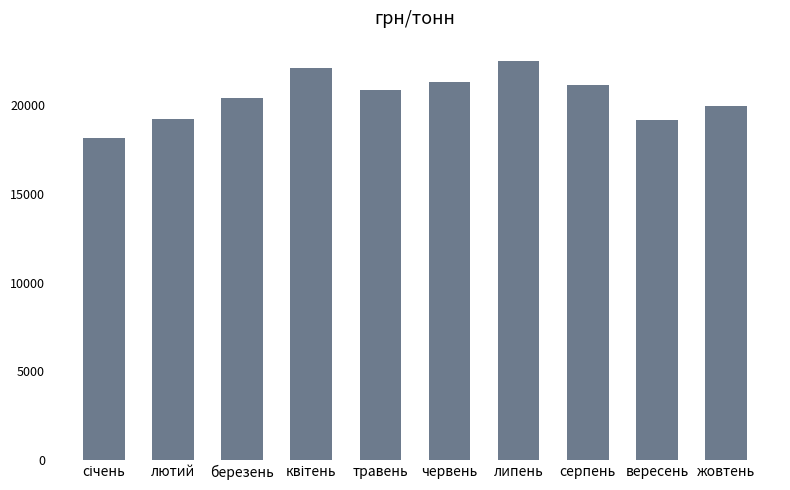

Which has a higher value, лютий or березень?

березень